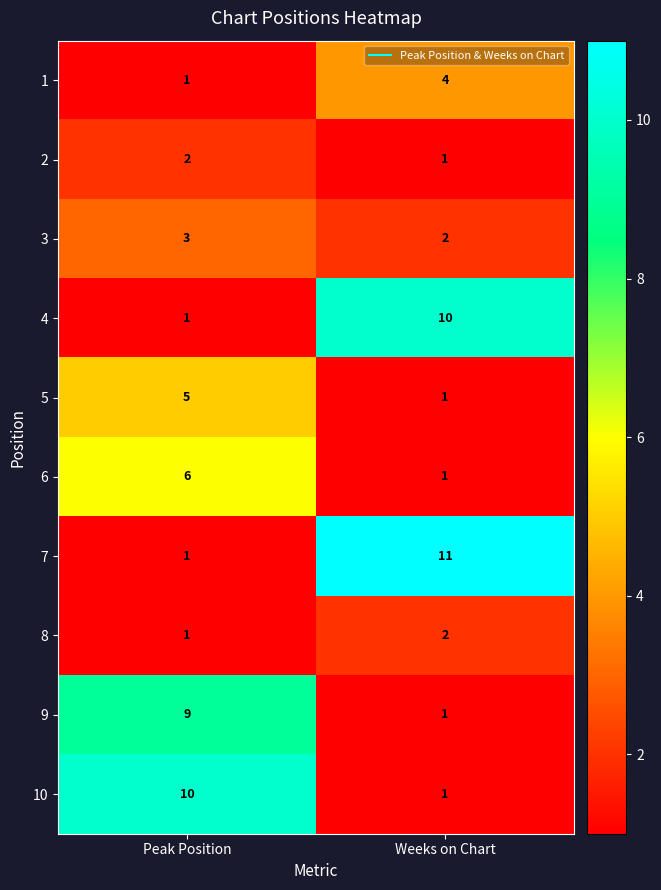

Where is 7 nearest to the value 6?

Peak Position